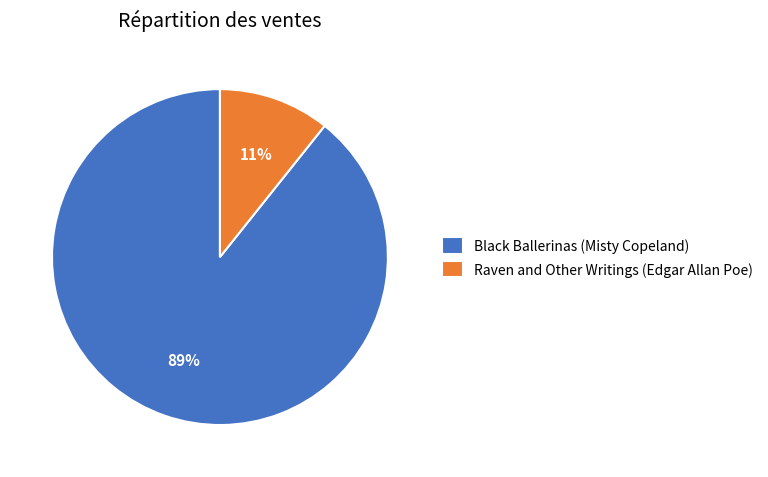

Which has a higher value, Raven and Other Writings (Edgar Allan Poe) or Black Ballerinas (Misty Copeland)?

Black Ballerinas (Misty Copeland)